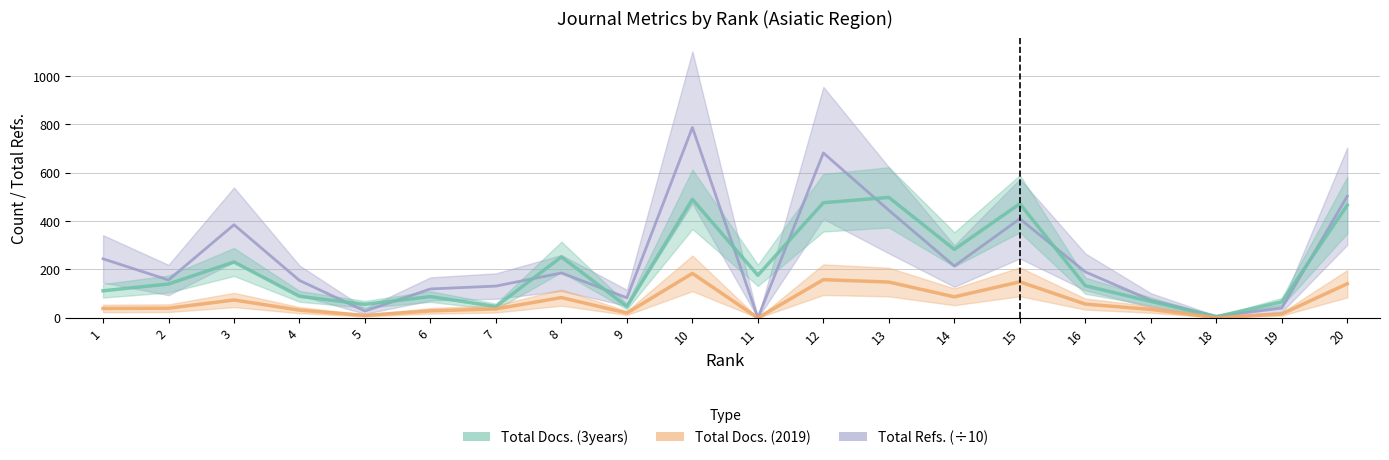

What is the difference between the second highest and second lowest values in the Total Docs. (2019) series?

157.0